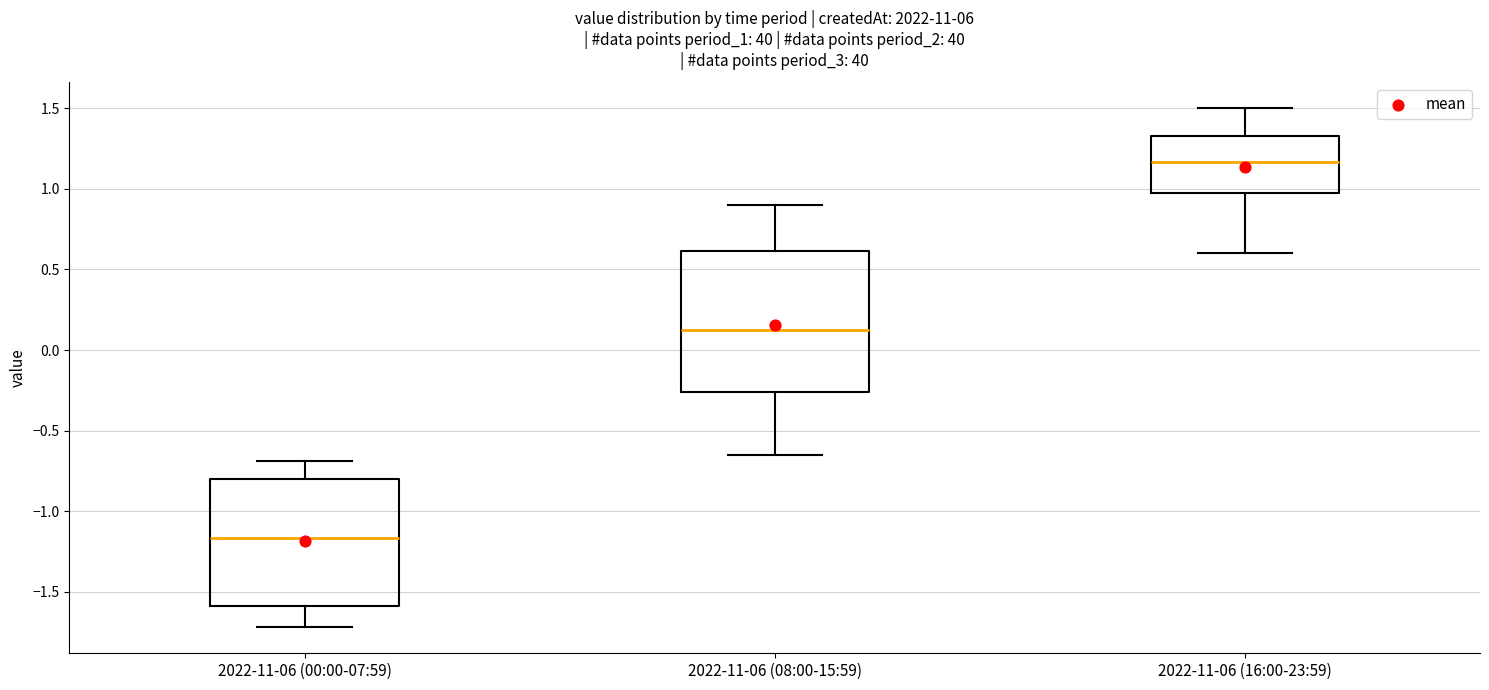

Which box's median line is the lowest?

2022-11-06 (00:00-07:59)